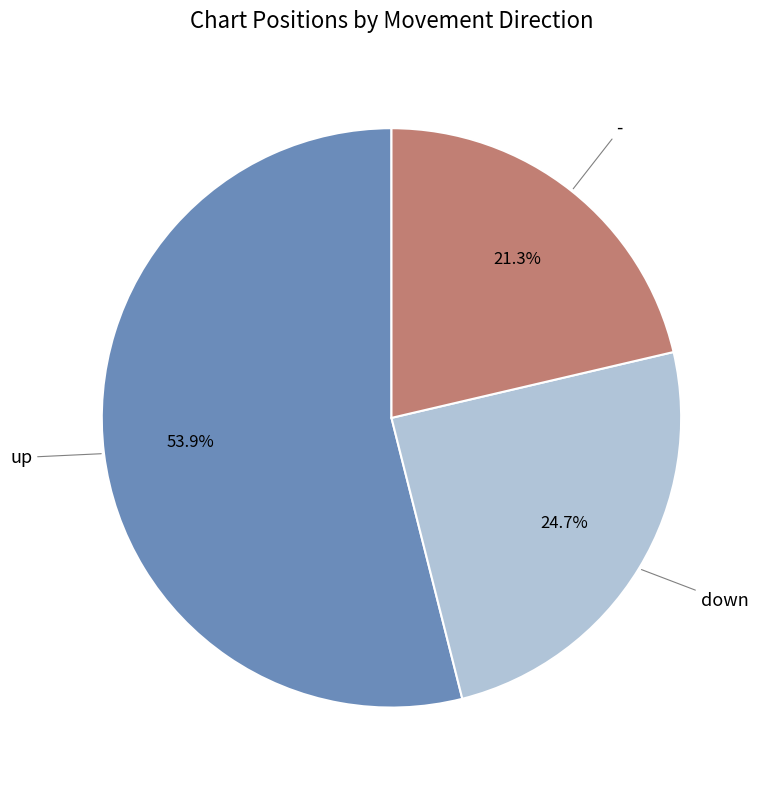

How many slices are in this pie chart?

3